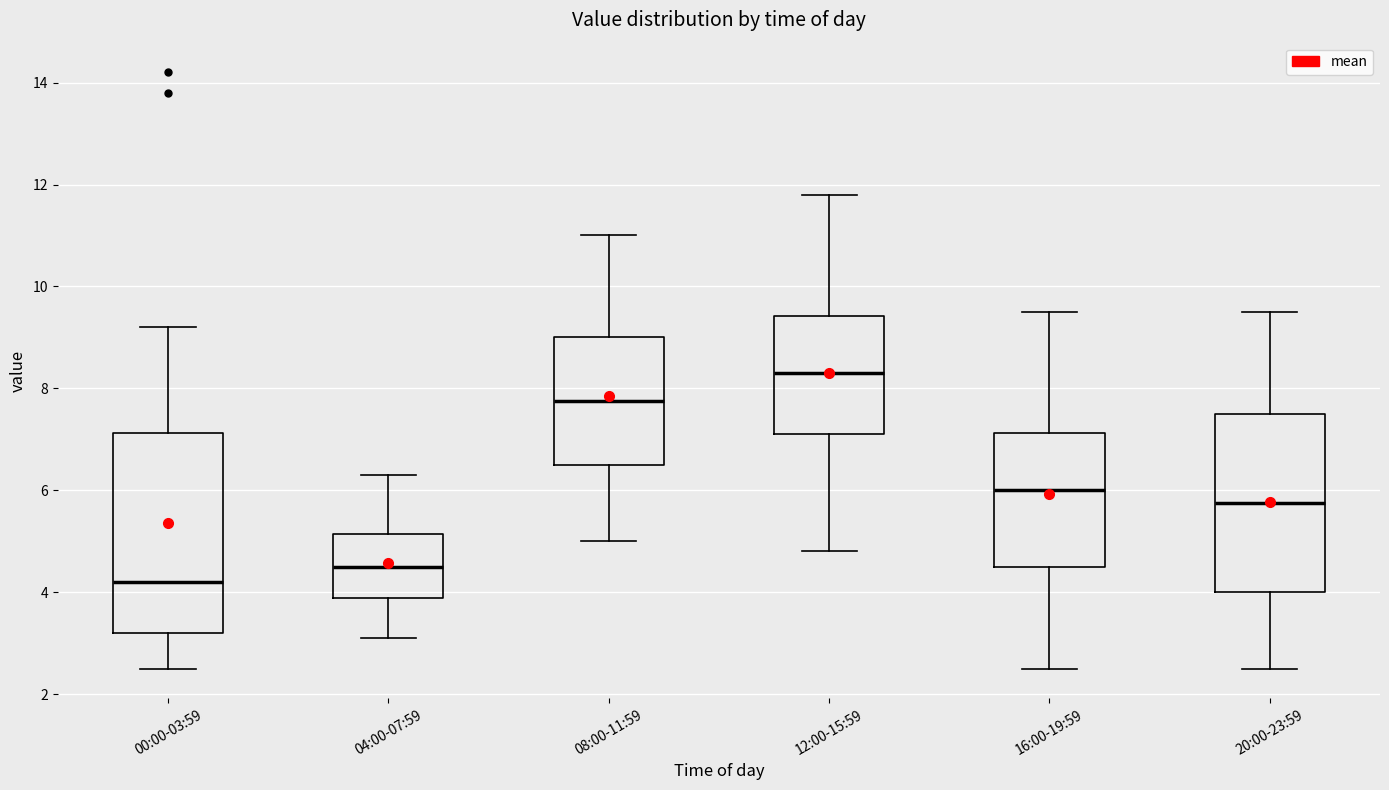

Reading left to right, read every box against the y-axis: the position of its median line, the range the box covers, and the ends of its whiskers. The values are not printed on the chart, so give them approximately, as read against the axis.

00:00-03:59: median 4.2, box 3.2 to 7.2, whiskers 2.6 to 9.2
04:00-07:59: median 4.6, box 3.8 to 5.2, whiskers 3.2 to 6.4
08:00-11:59: median 7.8, box 6.6 to 9.0, whiskers 5.0 to 11.0
12:00-15:59: median 8.4, box 7.2 to 9.4, whiskers 4.8 to 11.8
16:00-19:59: median 6.0, box 4.6 to 7.2, whiskers 2.6 to 9.6
20:00-23:59: median 5.8, box 4.0 to 7.6, whiskers 2.6 to 9.6